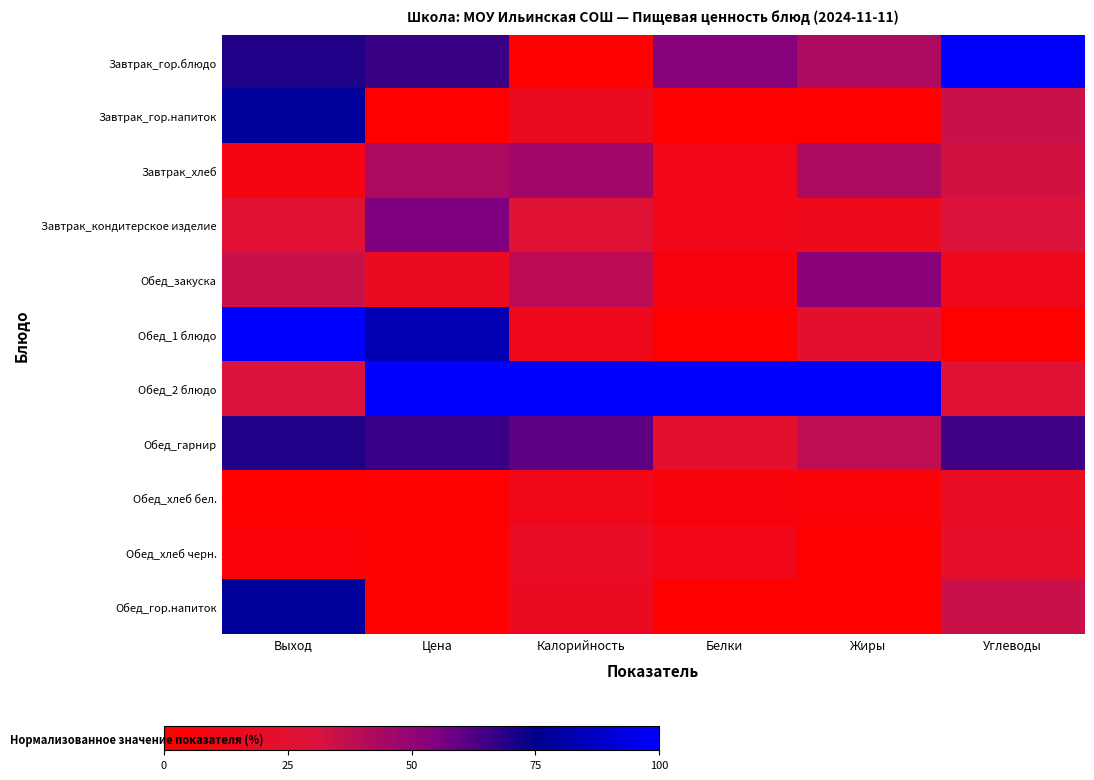

Reading left to right, what are all the values shown in this chart?

Завтрак_гор.блюдо: Выход=69.6	Цена=65.7	Калорийность=0.0	Белки=52.9	Жиры=42.9	Углеводы=100.0
Завтрак_гор.напиток: Выход=78.3	Цена=0.0	Калорийность=16.8	Белки=0.0	Жиры=0.0	Углеводы=35.1
Завтрак_хлеб: Выход=8.7	Цена=42.8	Калорийность=45.8	Белки=11.8	Жиры=42.9	Углеводы=32.4
Завтрак_кондитерское изделие: Выход=26.1	Цена=55.3	Калорийность=26.6	Белки=11.8	Жиры=14.3	Углеводы=29.7
Обед_закуска: Выход=34.8	Цена=16.6	Калорийность=38.7	Белки=5.9	Жиры=52.4	Углеводы=13.5
Обед_1 блюдо: Выход=100.0	Цена=83.5	Калорийность=13.1	Белки=0.0	Жиры=23.8	Углеводы=0.0
Обед_2 блюдо: Выход=30.4	Цена=100.0	Калорийность=100.0	Белки=100.0	Жиры=100.0	Углеводы=27.0
Обед_гарнир: Выход=69.6	Цена=66.0	Калорийность=60.3	Белки=23.5	Жиры=38.1	Углеводы=64.9
Обед_хлеб бел.: Выход=0.0	Цена=1.7	Калорийность=12.5	Белки=5.9	Жиры=4.8	Углеводы=18.9
Обед_хлеб черн.: Выход=4.3	Цена=1.8	Калорийность=19.5	Белки=11.8	Жиры=0.0	Углеводы=21.6
Обед_гор.напиток: Выход=78.3	Цена=1.7	Калорийность=17.5	Белки=0.0	Жиры=0.0	Углеводы=35.1